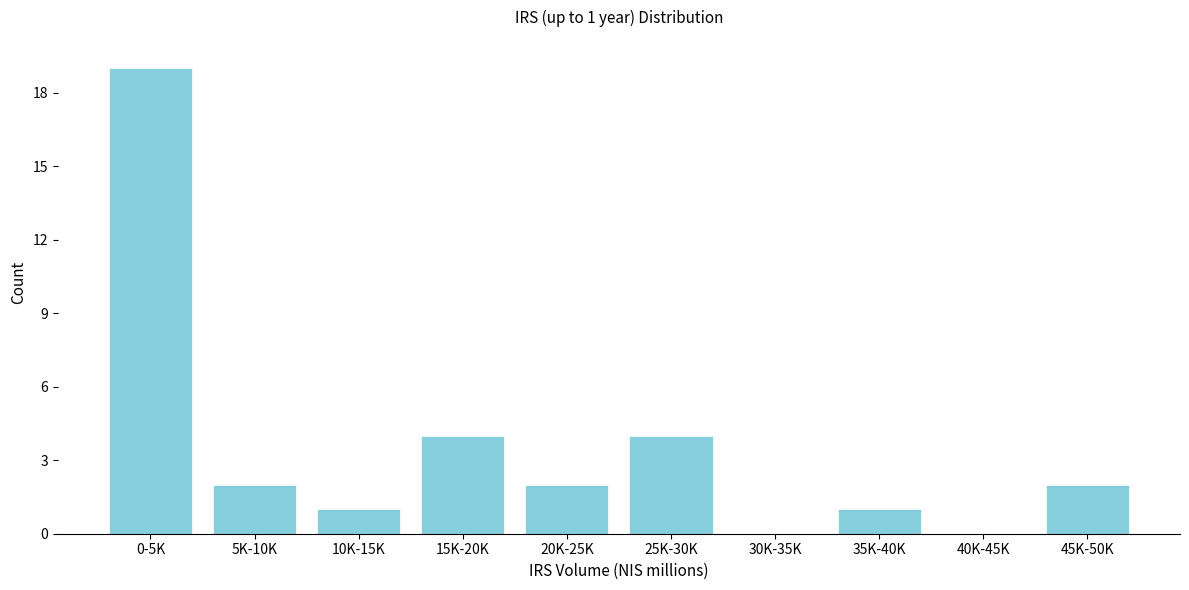

Reading right to left, transcribe all the data shown in this chart.

45K-50K=2	40K-45K=0	35K-40K=1	30K-35K=0	25K-30K=4	20K-25K=2	15K-20K=4	10K-15K=1	5K-10K=2	0-5K=19